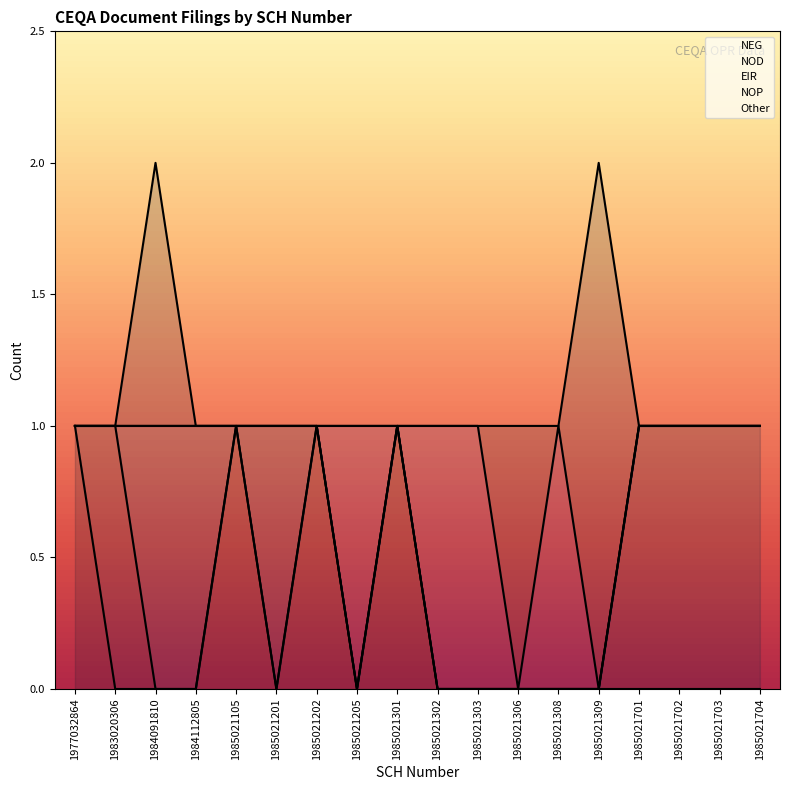

At which category does NOD (line) reach its first local peak?

1985021105